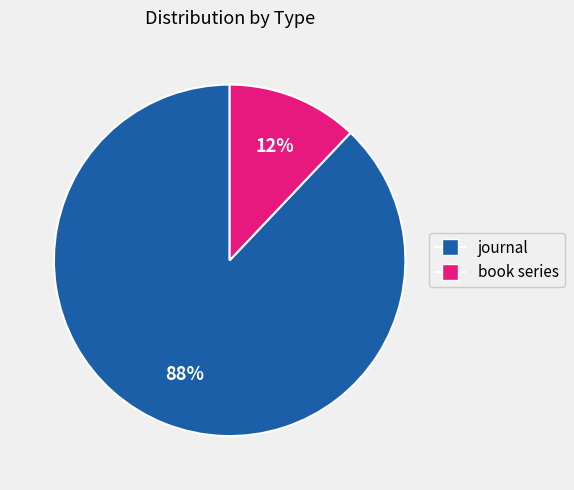

Rank the categories by value from lowest to highest.

book series, journal